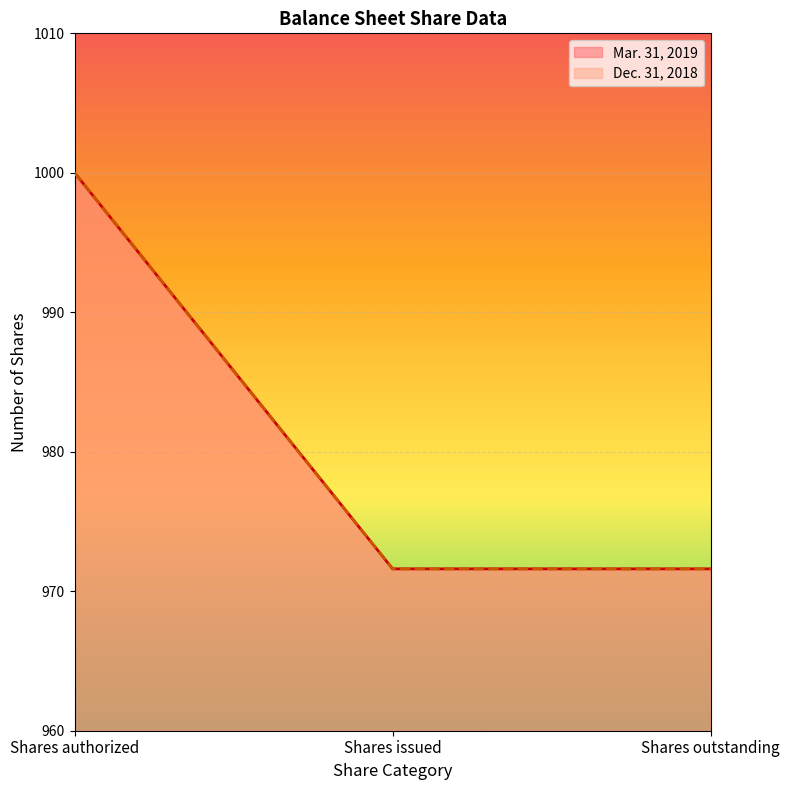

Reading left to right, transcribe all the data shown in this chart.

Mar. 31, 2019: Shares authorized=1000.0	Shares issued=971.6	Shares outstanding=971.6
Dec. 31, 2018: Shares authorized=1000.0	Shares issued=971.6	Shares outstanding=971.6